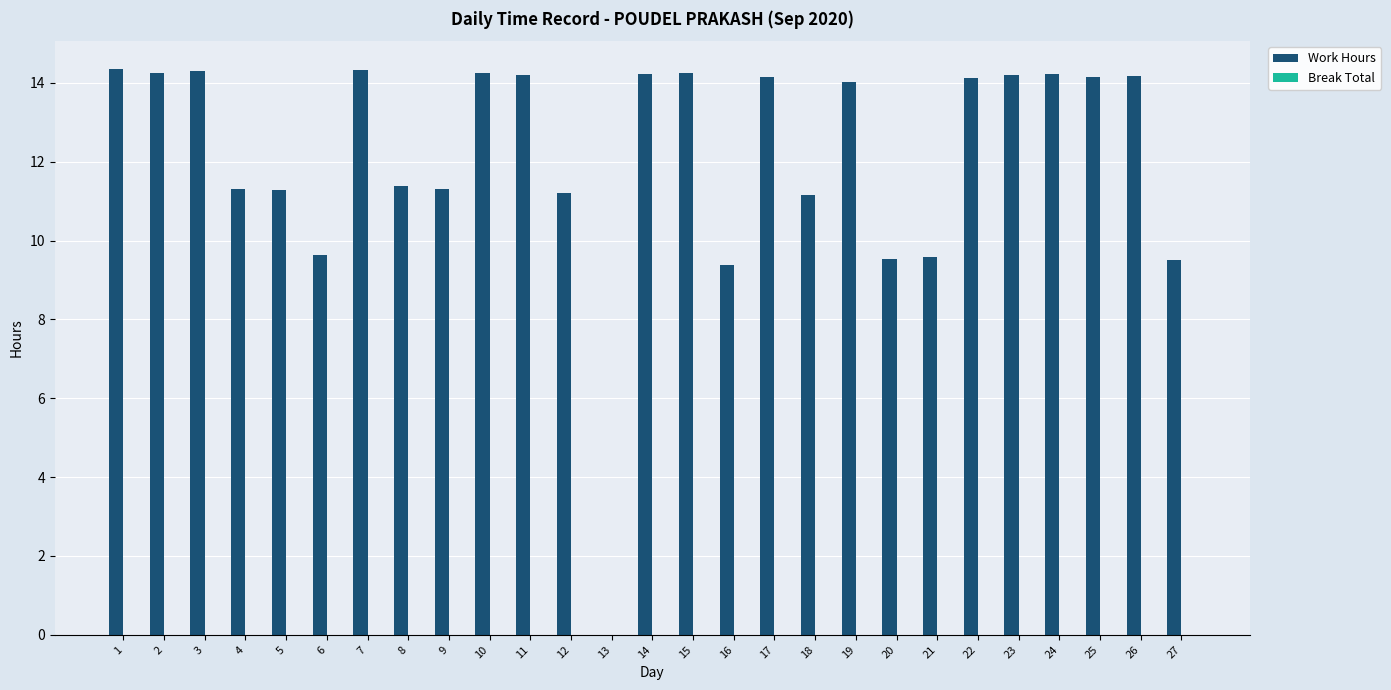

What is the ratio of the value at 10 to the value at 15?

1.0